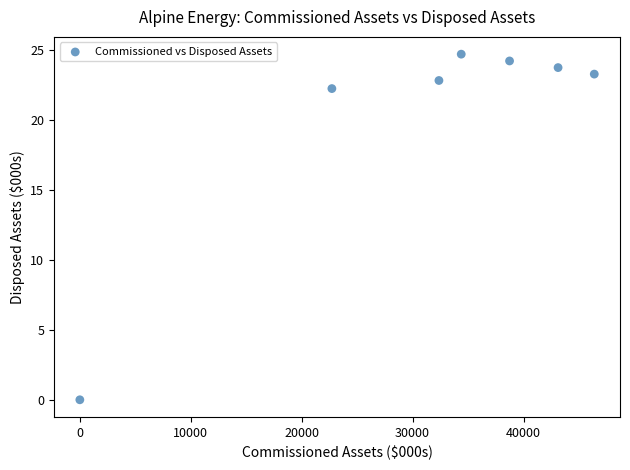

What Y value in the scatter plot is closest to 12?

22.3